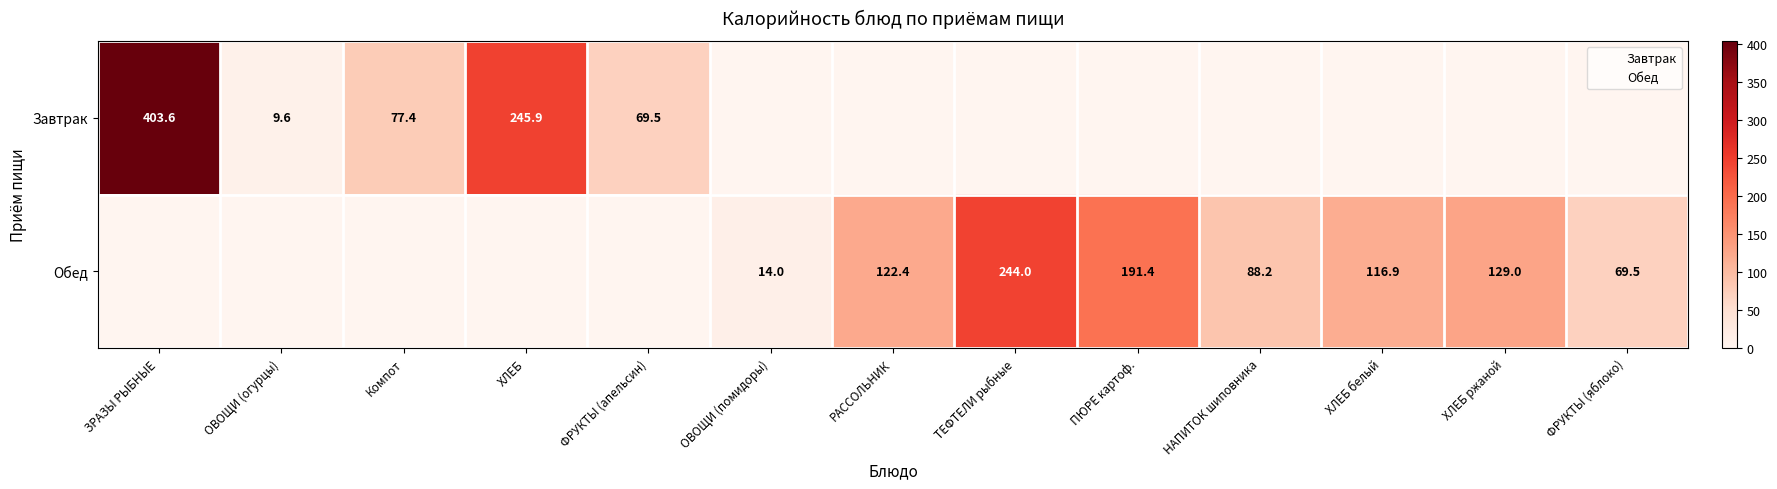

Which series has the largest range (max minus min)?

Завтрак